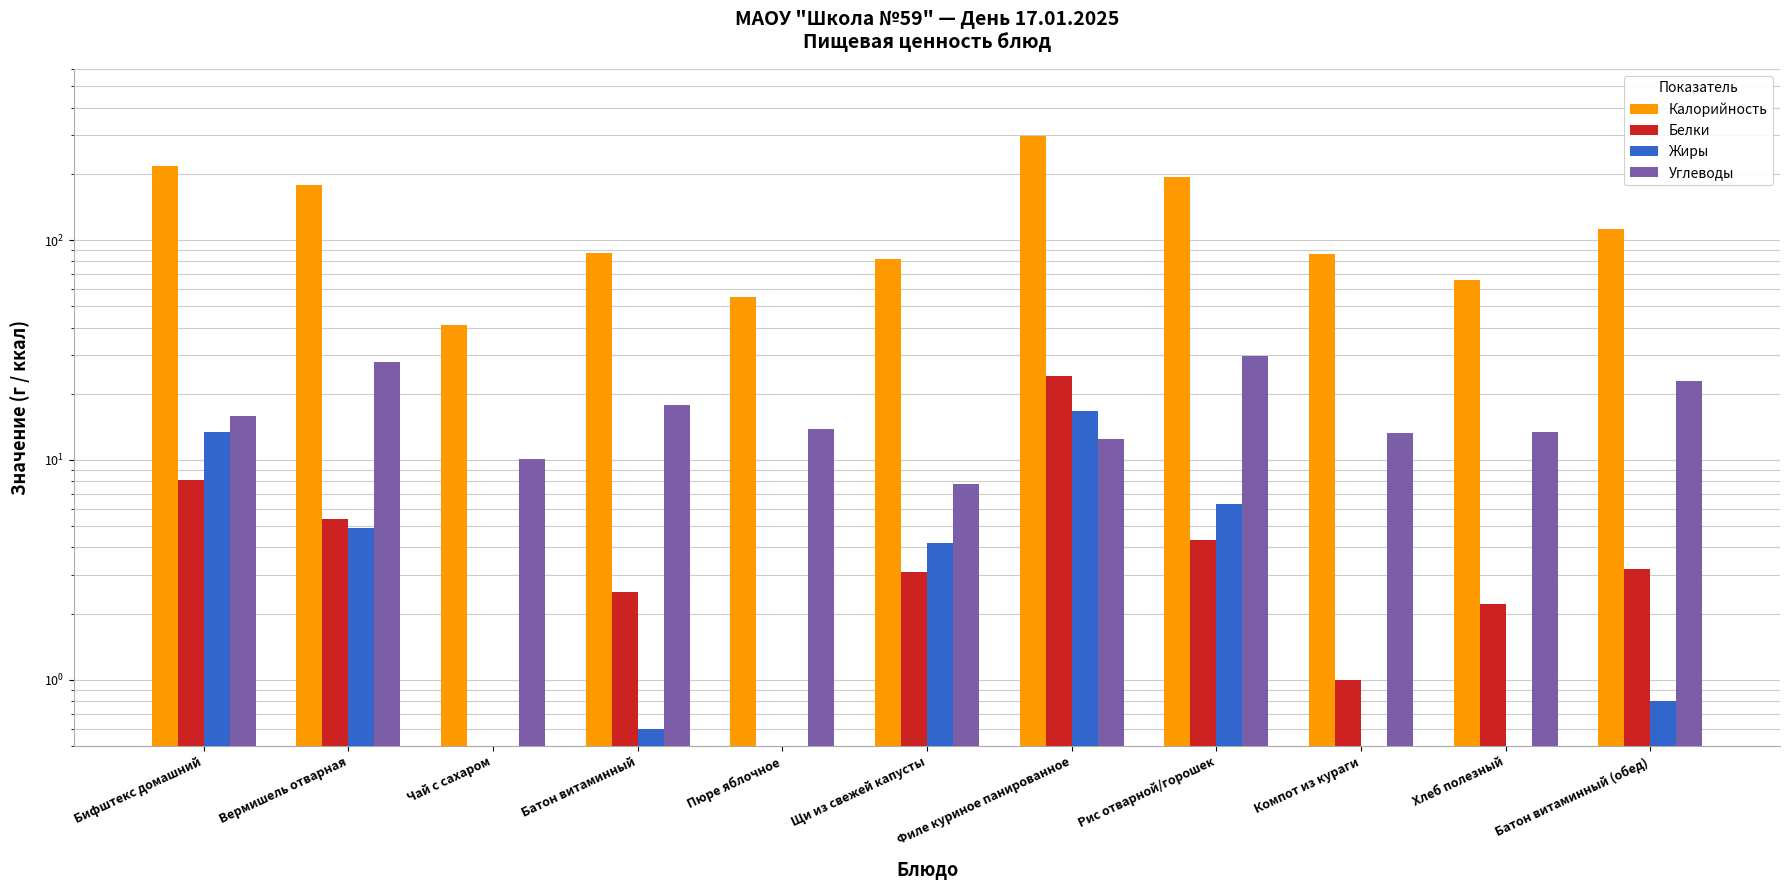

What is the sum of the Углеводы values at Бифштекс домашний and Рис отварной/горошек?

45.7